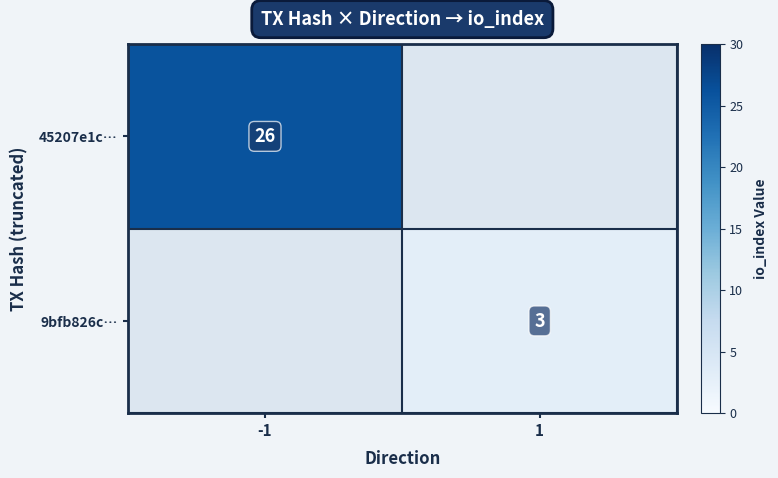

Is it true that 45207e1c… equals 26 at -1?

True